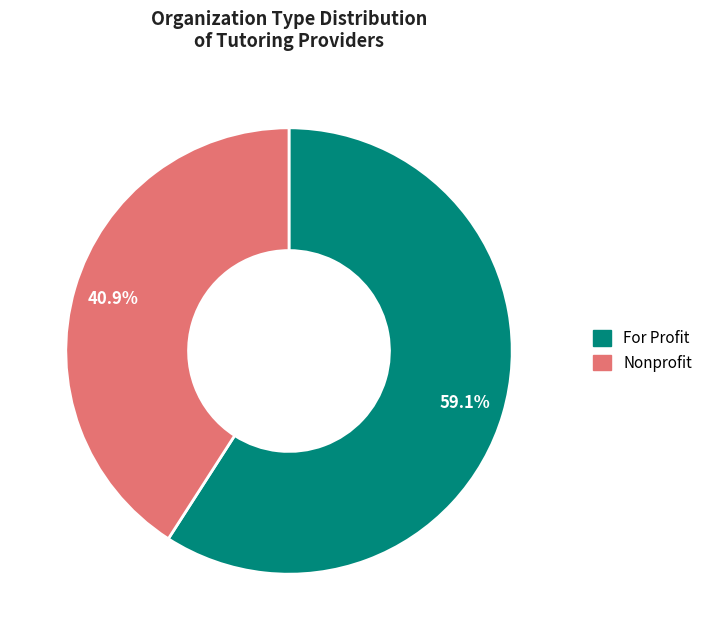

How many segments does this pie chart have?

2